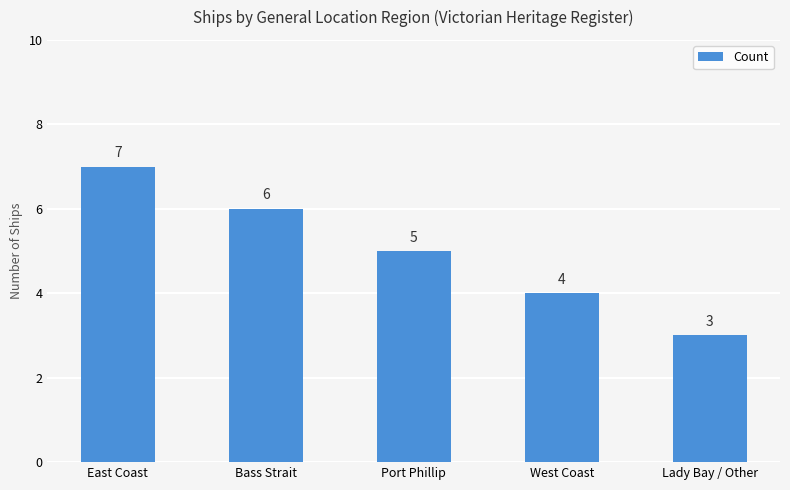

What is the label of the 2nd bar from the right?

West Coast